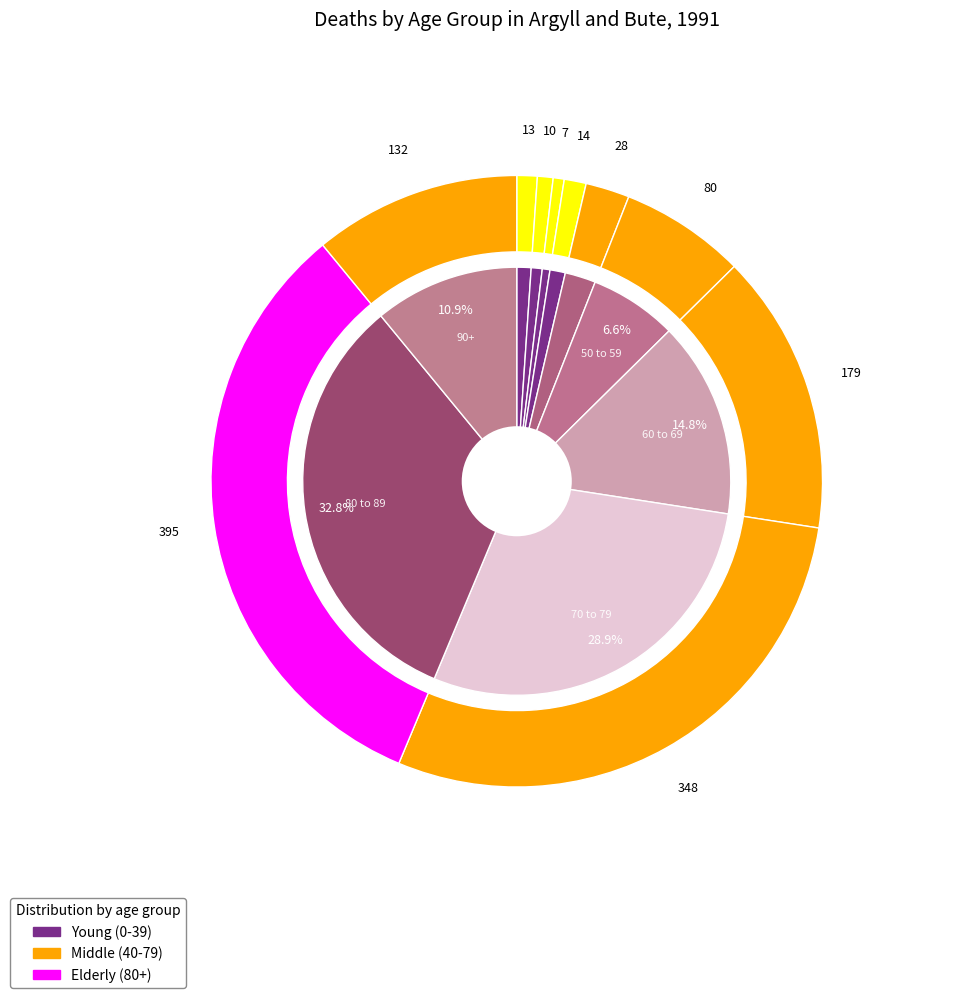

What is the total percentage of 10 to 19 and 50 to 59?

7.5%